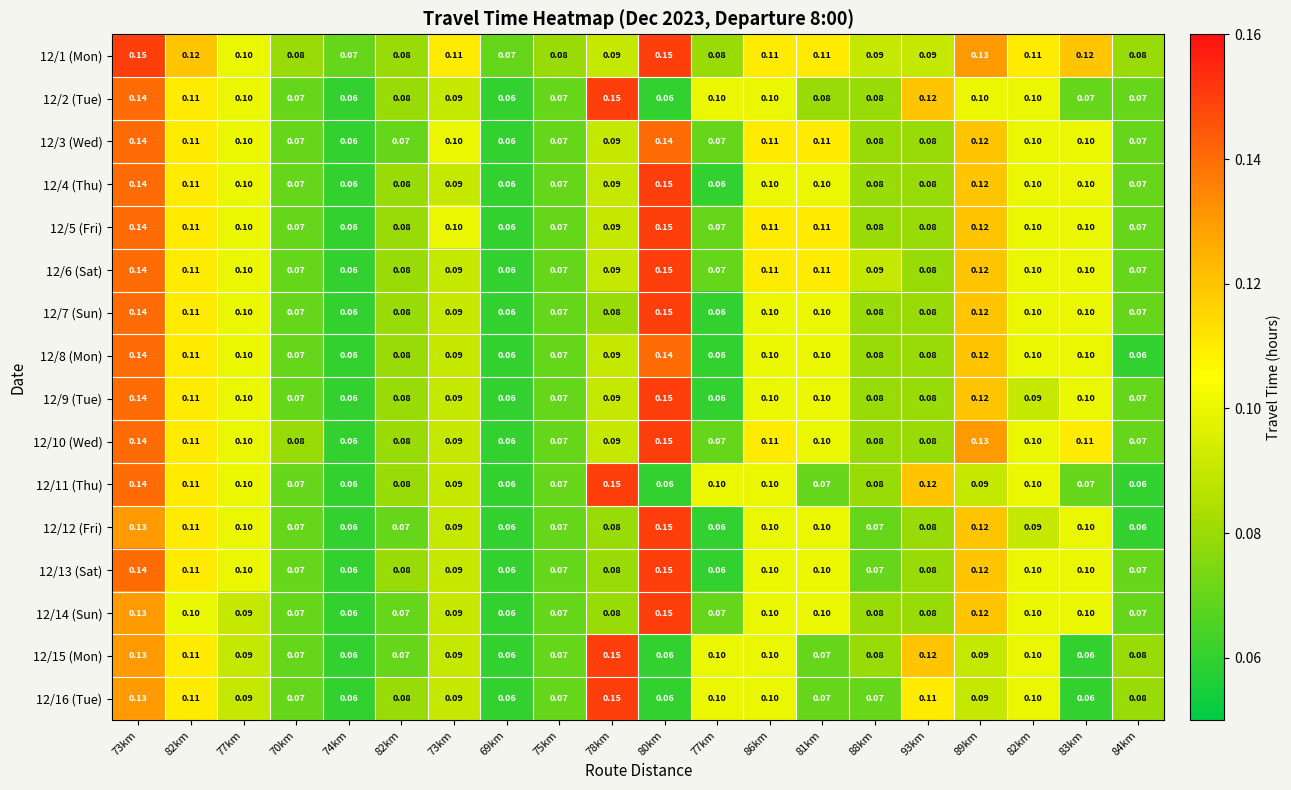

Which series has the largest total across all categories?

12/1 (Mon)